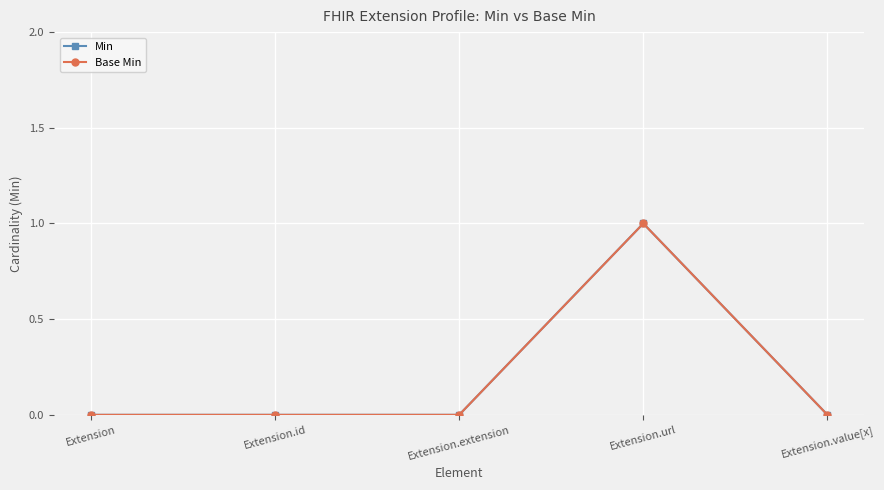

True or false: Min and Base Min intersect in this chart.

False